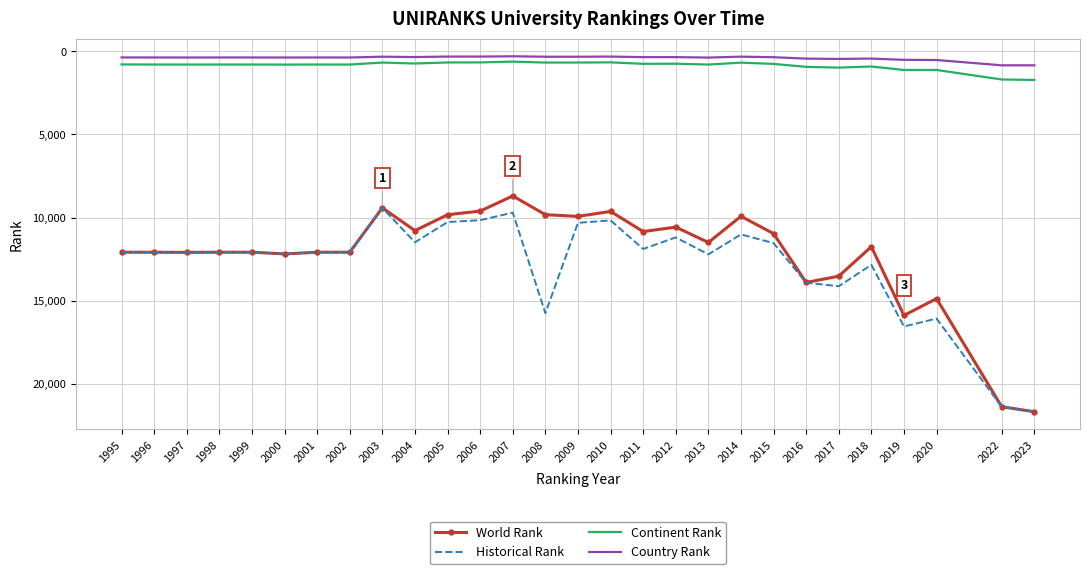

True or false: World Rank has a value of 6328 at 2000.

False